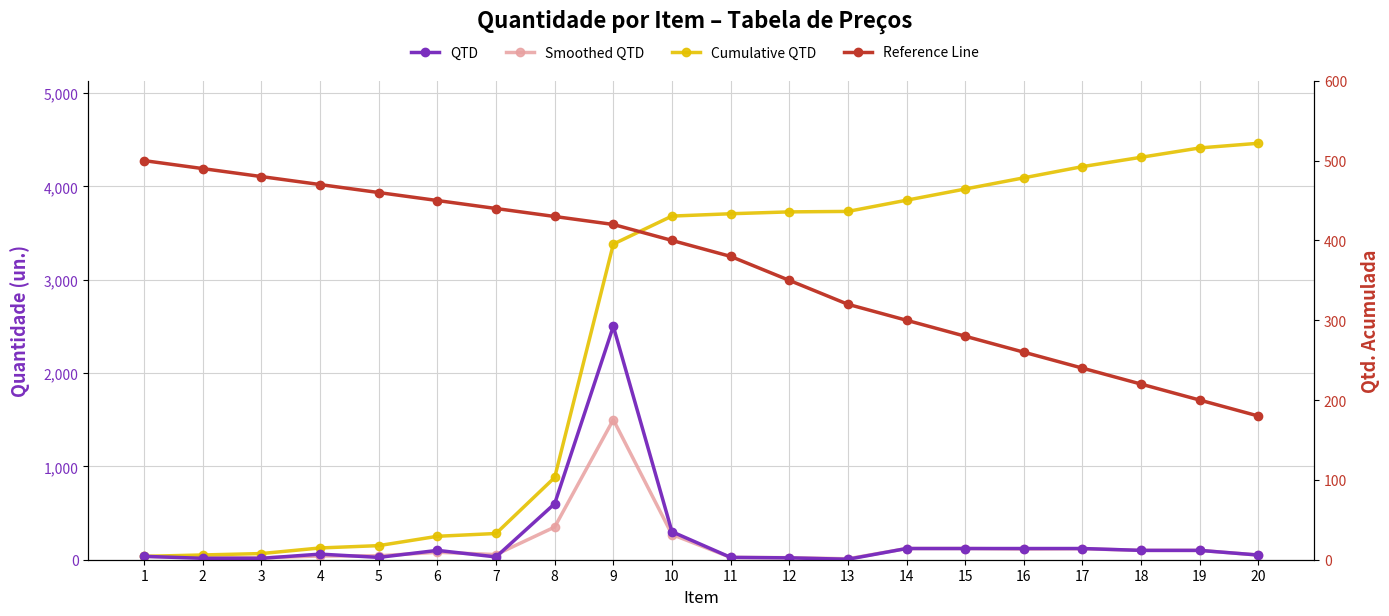

Where do QTD and Reference Line first cross each other?

7 and 8